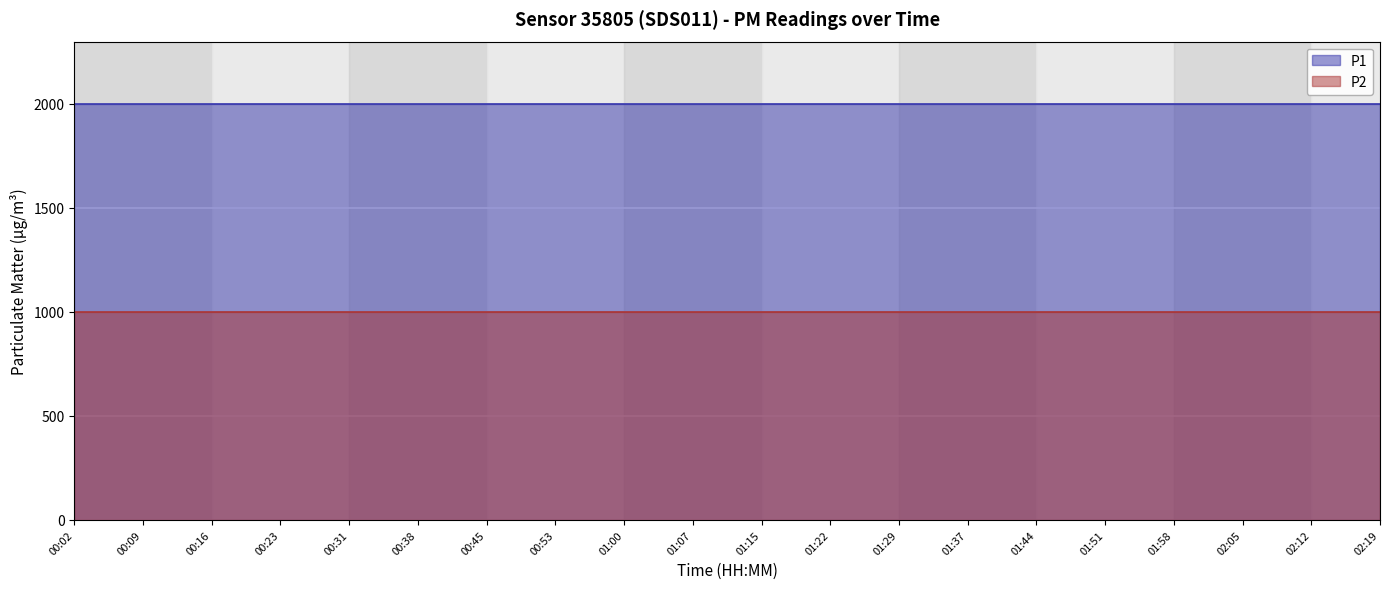

Which category has the highest value across all series?

00:02